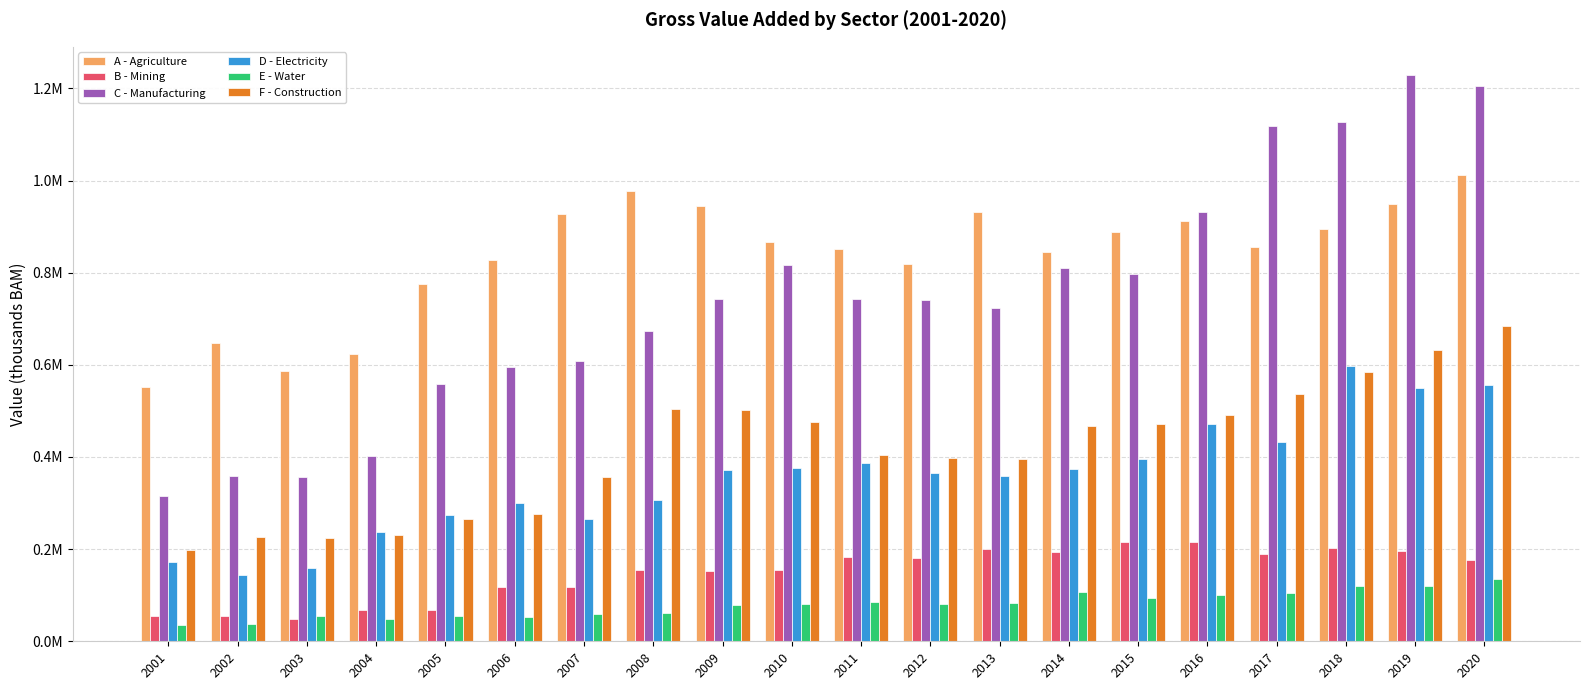

What is the minimum value shown in the chart?

34996.7